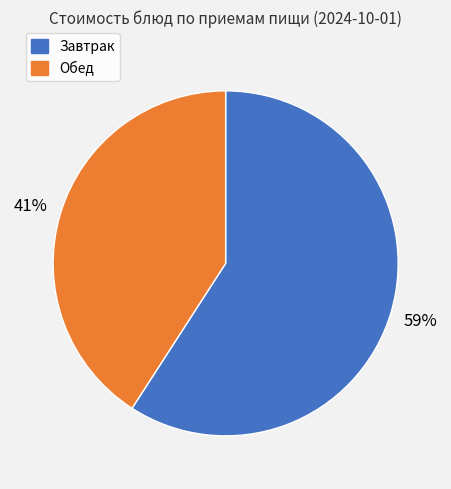

Is it true that Завтрак is 59% of the pie?

True